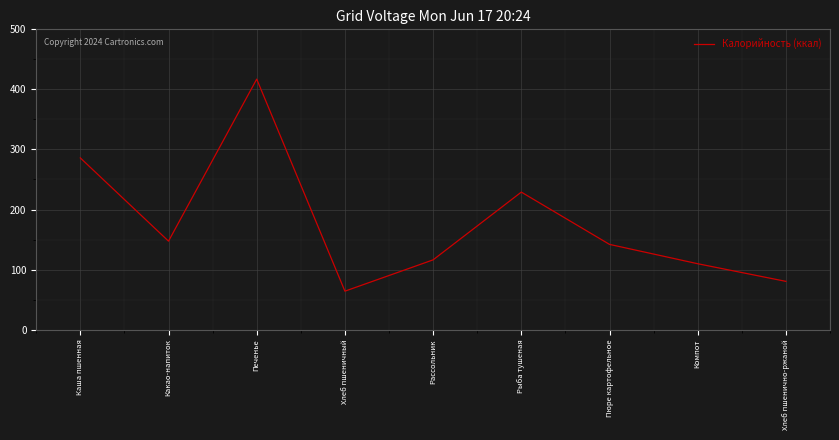

What is the maximum value shown in the chart?

417.1